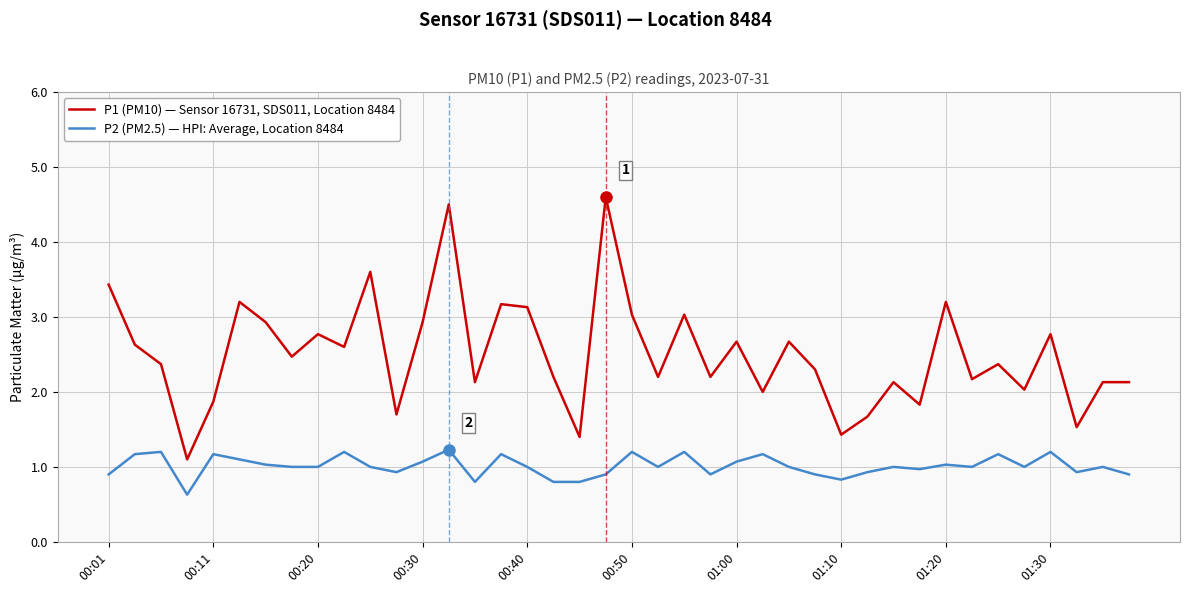

Rank the series by their average value, from lowest to highest.

P2 (PM2.5) — HPI: Average, Location 8484, P1 (PM10) — Sensor 16731, SDS011, Location 8484